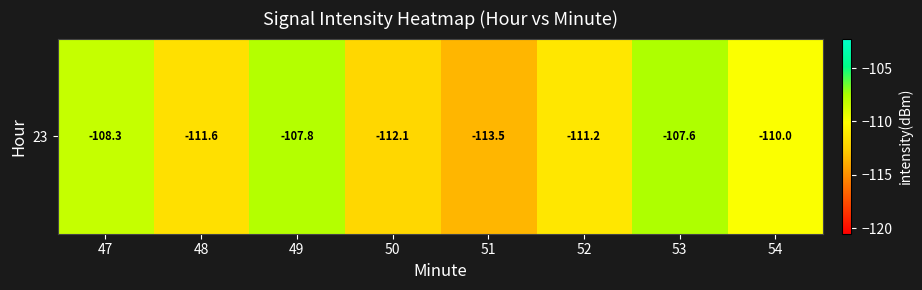

Which has a higher value, 49 or 54?

49